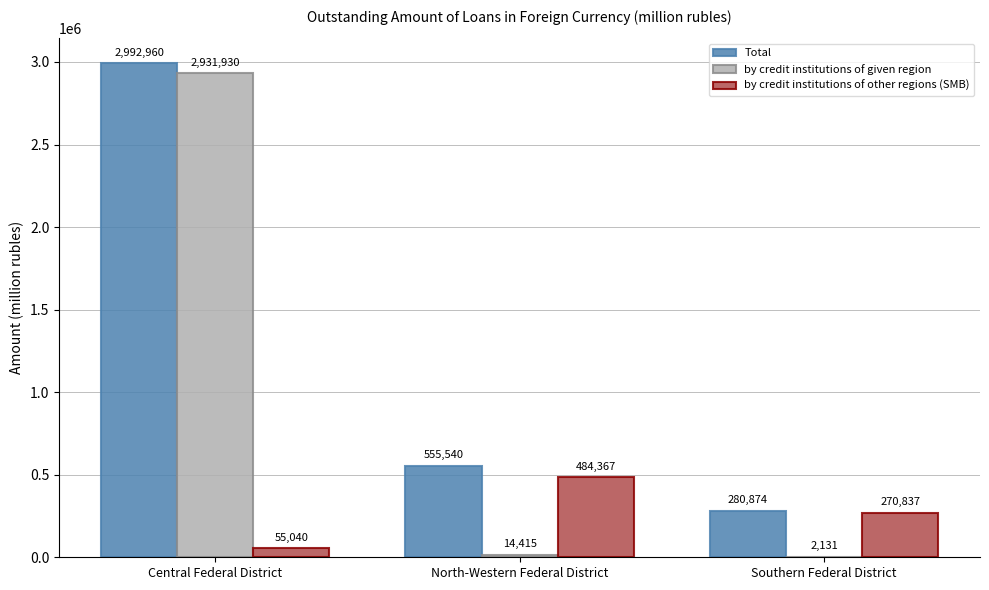

How many series are shown in this chart?

3